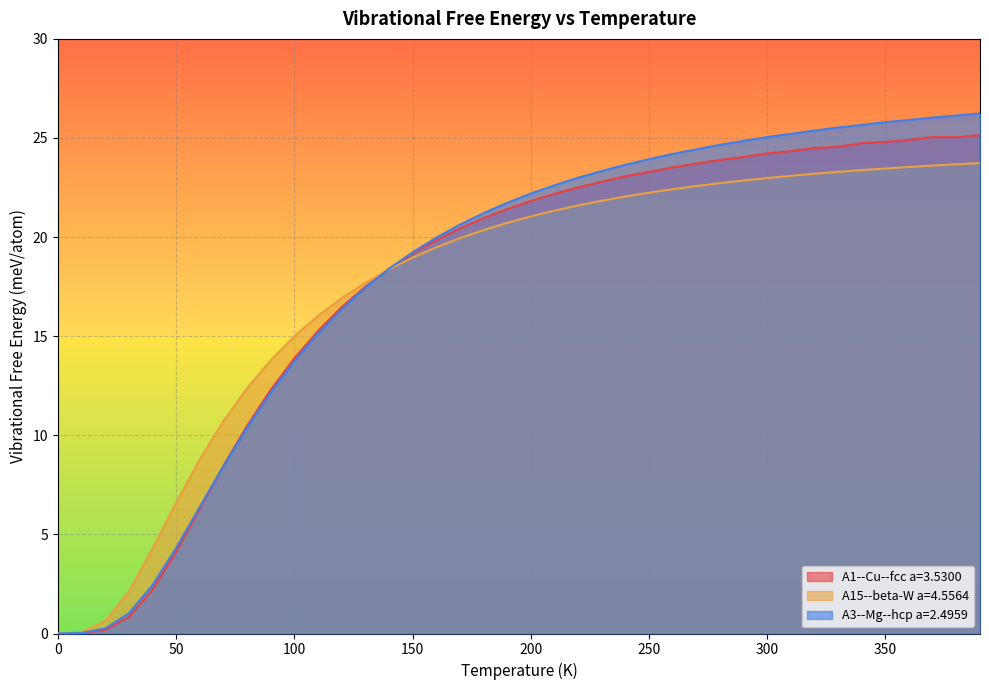

Reading left to right, transcribe all the data shown in this chart.

A1--Cu--fcc a=3.5300: 0.0=0.0	10.0=0.0	20.0=0.2	30.0=0.8	40.0=2.2	50.0=4.1	60.0=6.3	70.0=8.5	80.0=10.5	90.0=12.3	100.0=13.9	110.0=15.3	120.0=16.5	130.0=17.5	140.0=18.4	150.0=19.2	160.0=19.8	170.0=20.4	180.0=21.0	190.0=21.4	200.0=21.8	210.0=22.2	220.0=22.5	230.0=22.8	240.0=23.1	250.0=23.3	260.0=23.5	270.0=23.7	280.0=23.9	290.0=24.0	300.0=24.2	310.0=24.3	320.0=24.5	330.0=24.6	340.0=24.7	350.0=24.8	360.0=24.9	370.0=25.0	380.0=25.0	390.0=25.1
A15--beta-W a=4.5564: 0.0=0.0	10.0=0.1	20.0=0.6	30.0=2.1	40.0=4.3	50.0=6.6	60.0=8.8	70.0=10.7	80.0=12.4	90.0=13.8	100.0=15.0	110.0=16.0	120.0=16.9	130.0=17.7	140.0=18.4	150.0=19.0	160.0=19.5	170.0=19.9	180.0=20.4	190.0=20.7	200.0=21.0	210.0=21.3	220.0=21.6	230.0=21.8	240.0=22.0	250.0=22.2	260.0=22.4	270.0=22.6	280.0=22.7	290.0=22.9	300.0=23.0	310.0=23.1	320.0=23.2	330.0=23.3	340.0=23.4	350.0=23.5	360.0=23.5	370.0=23.6	380.0=23.7	390.0=23.7
A3--Mg--hcp a=2.4959: 0.0=0.0	10.0=0.0	20.0=0.3	30.0=1.0	40.0=2.4	50.0=4.3	60.0=6.4	70.0=8.5	80.0=10.4	90.0=12.2	100.0=13.7	110.0=15.1	120.0=16.4	130.0=17.4	140.0=18.4	150.0=19.2	160.0=20.0	170.0=20.6	180.0=21.2	190.0=21.7	200.0=22.2	210.0=22.6	220.0=23.0	230.0=23.3	240.0=23.6	250.0=23.9	260.0=24.2	270.0=24.4	280.0=24.7	290.0=24.8	300.0=25.0	310.0=25.2	320.0=25.4	330.0=25.5	340.0=25.7	350.0=25.8	360.0=25.9	370.0=26.0	380.0=26.1	390.0=26.2